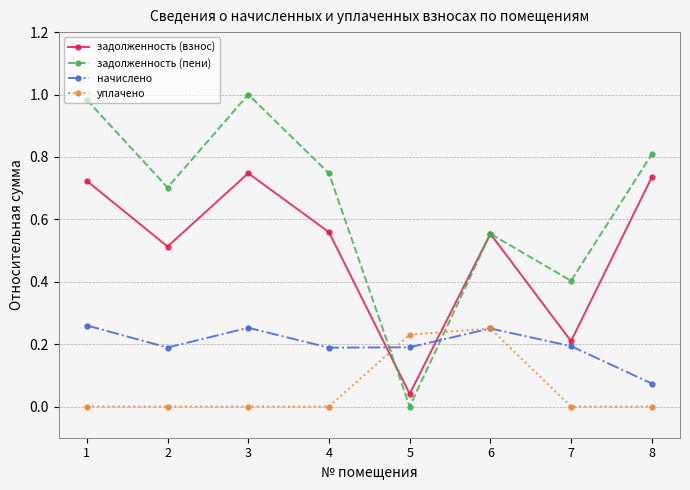

In начислено, how many points are lower than both neighbors (excluding endpoints)?

2